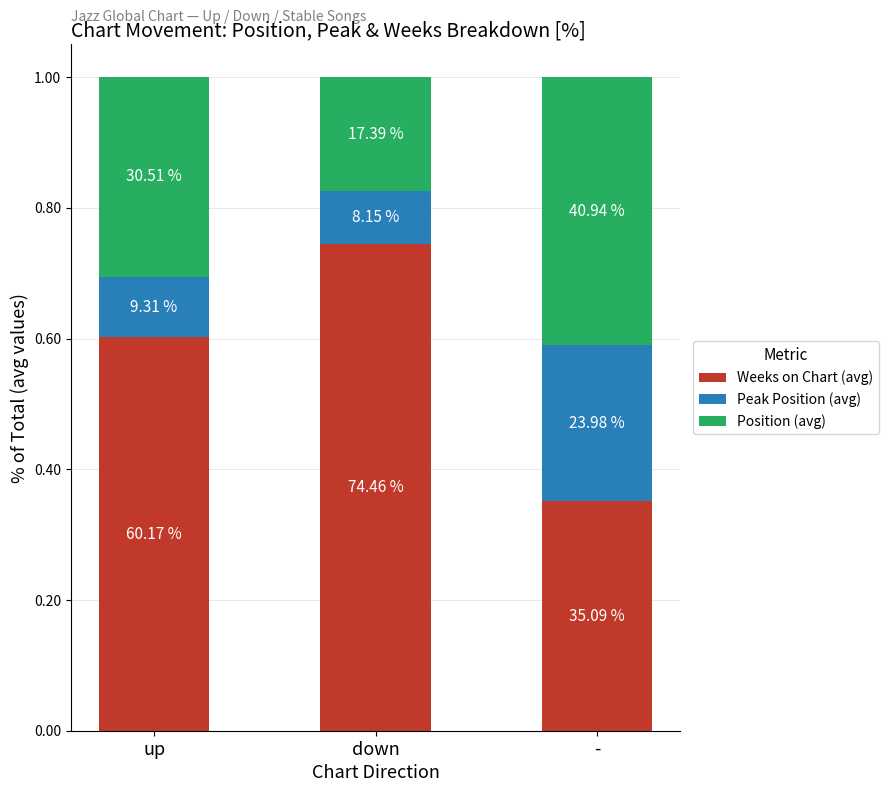

How many bars are there in total?

3